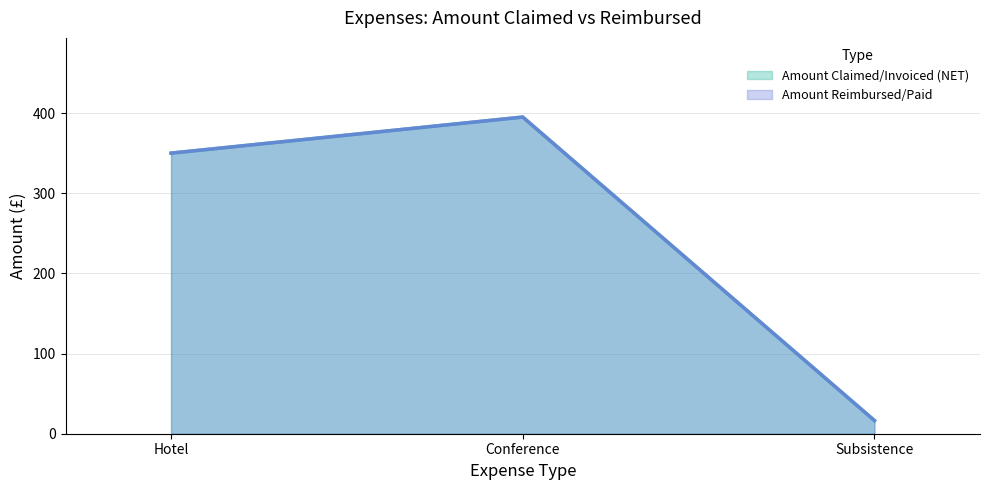

How many data points in Amount Claimed/Invoiced (NET) are above 350?

1